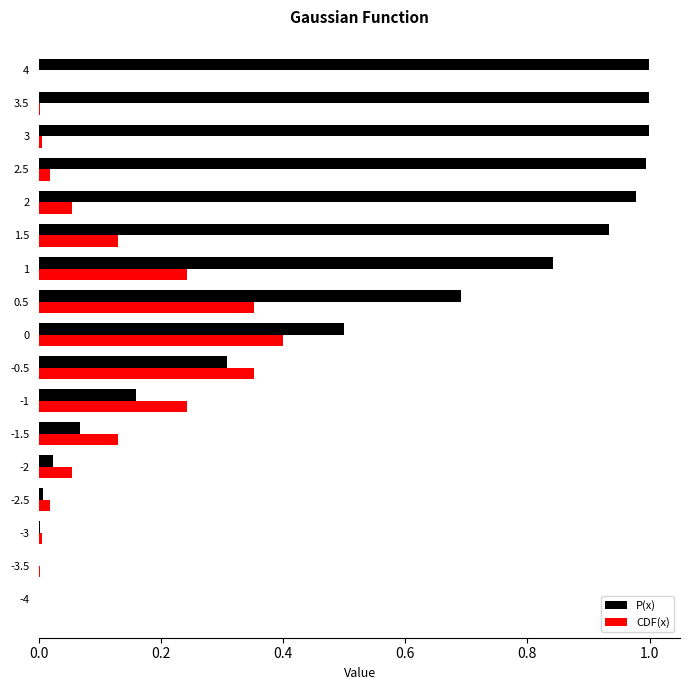

Which series changed the most between -0.5 and 2?

P(x)